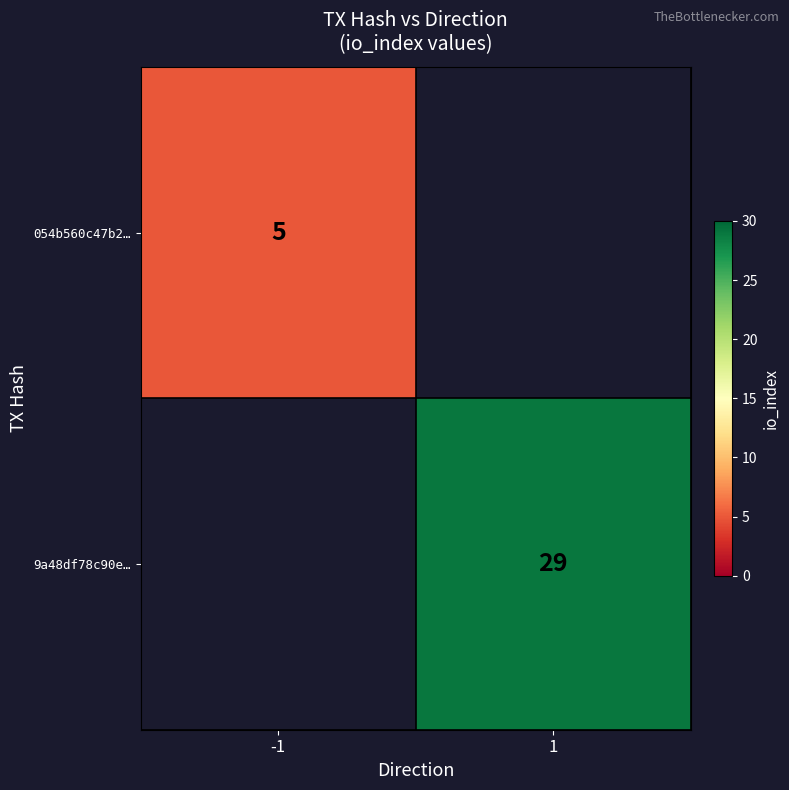

Is the value of 9a48df78c90e… at 1 greater than the value of 054b560c47b2… at -1?

Yes